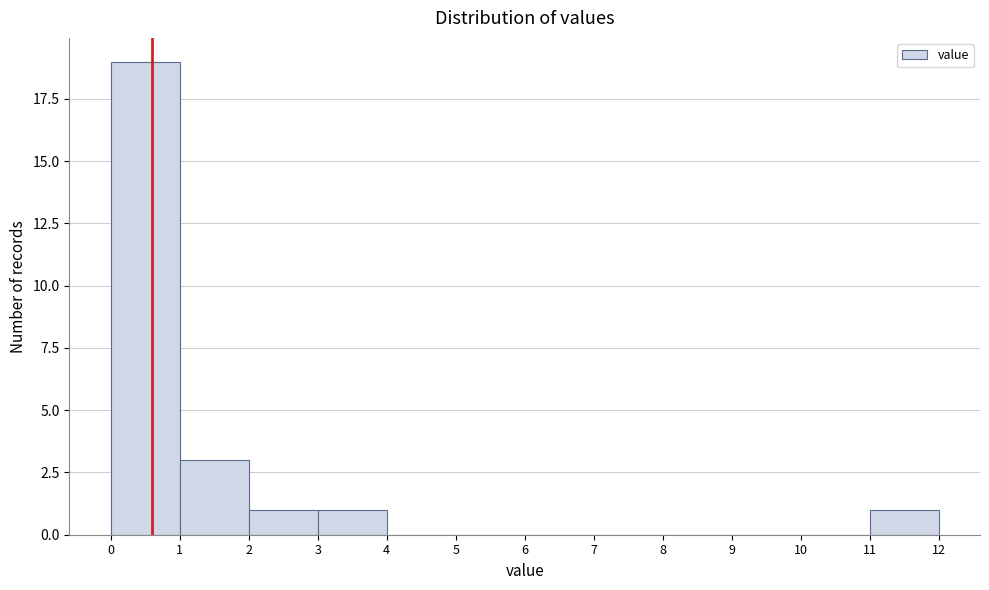

Reading left to right, transcribe this chart: for each bar, give the range it covers on the x-axis and its height. The values are not printed on the chart, so give them approximately, as read against the axis.

0 to 1: 19
1 to 2: 3
2 to 3: 1
3 to 4: 1
4 to 5: 0
5 to 6: 0
6 to 7: 0
7 to 8: 0
8 to 9: 0
9 to 10: 0
10 to 11: 0
11 to 12: 1